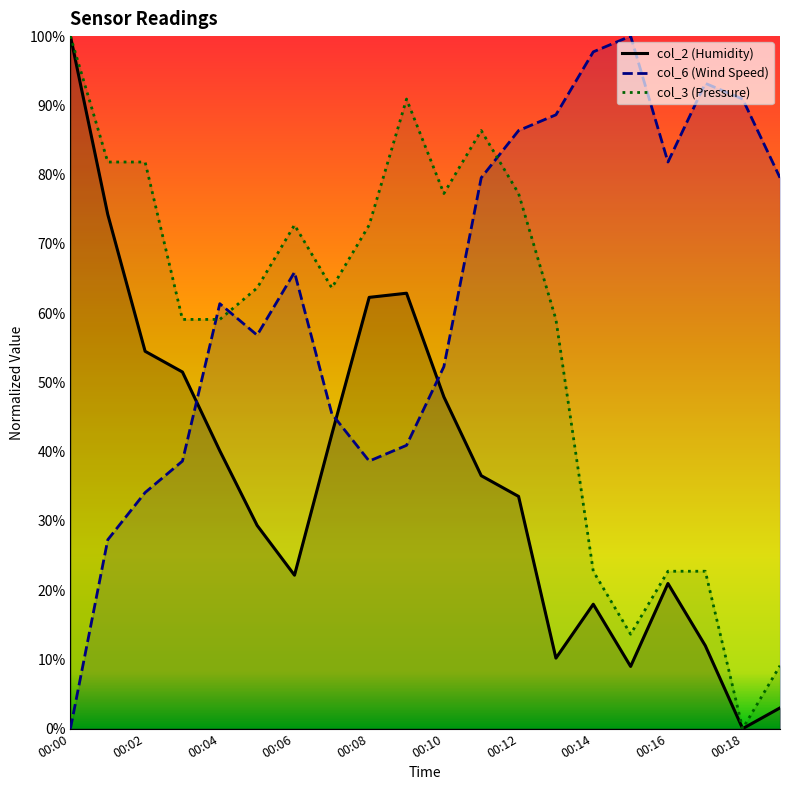

Which has a higher value, 00:16 or 00:12?

00:12